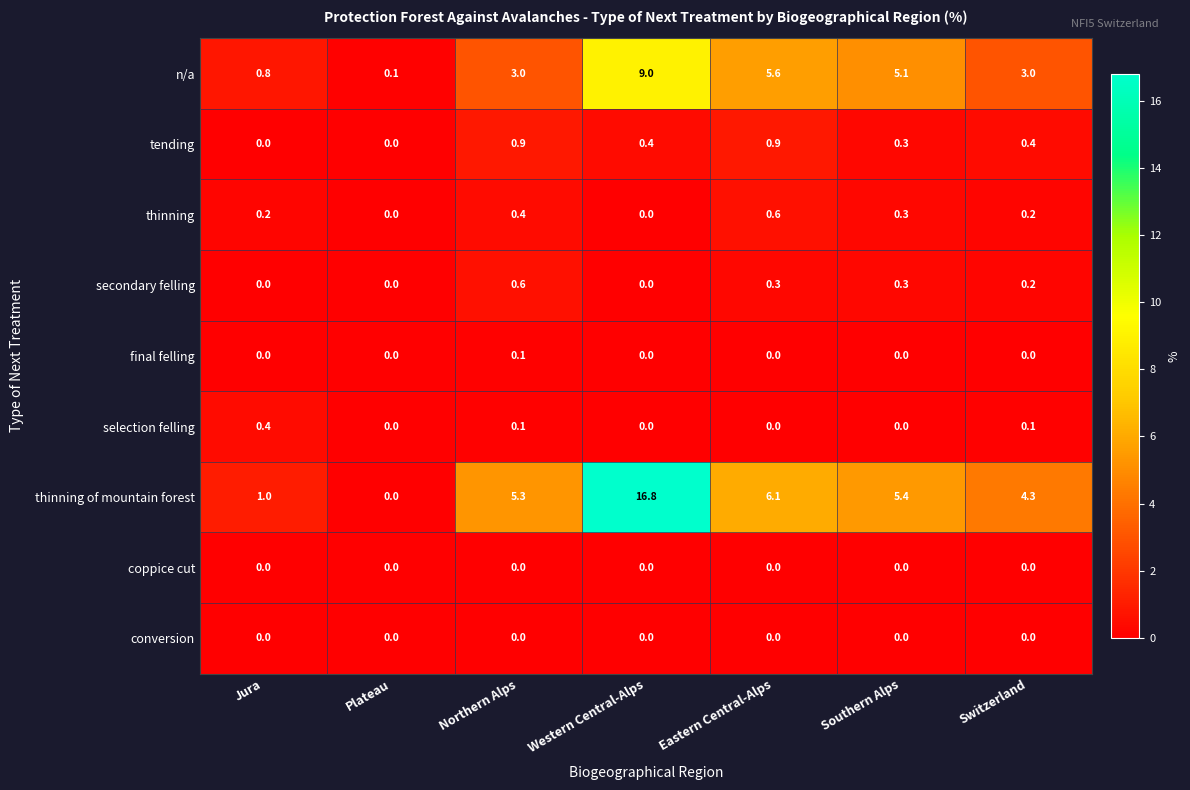

How many series are shown in this chart?

9